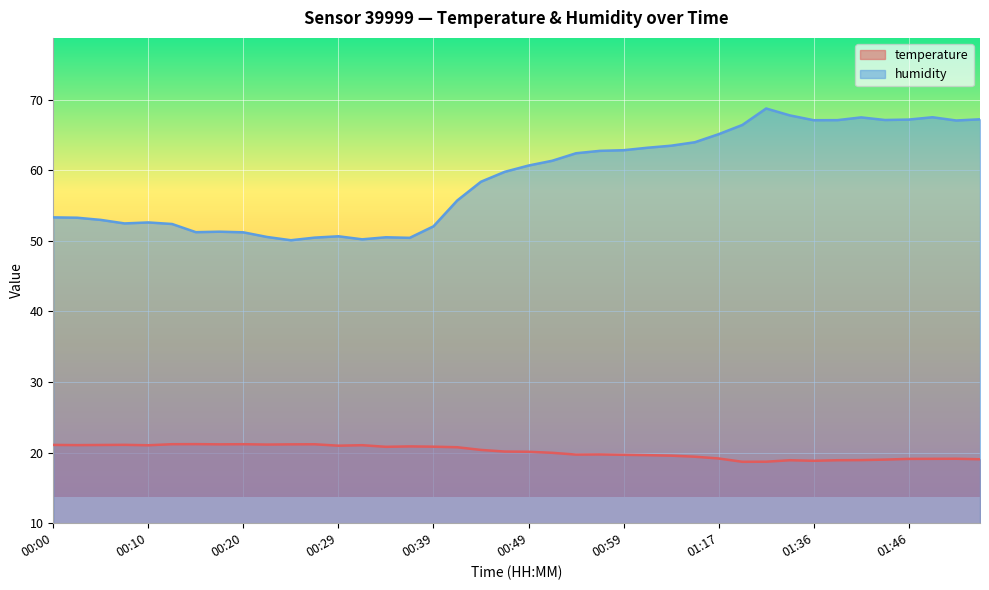

True or false: temperature has more than 0 points higher than both neighbors.

True